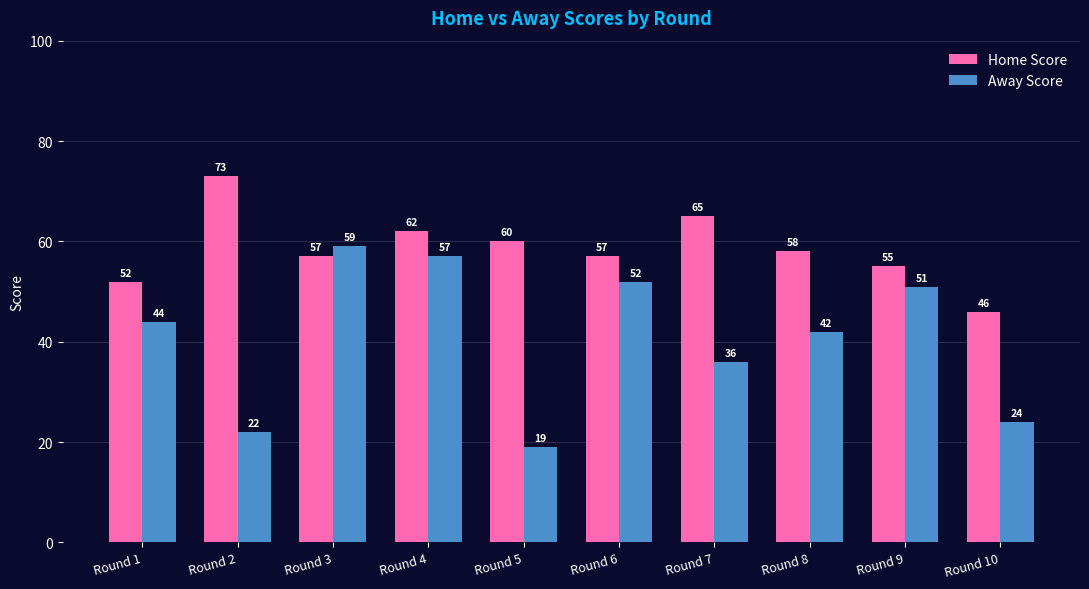

Are the bars grouped side by side (vs. stacked)?

Yes